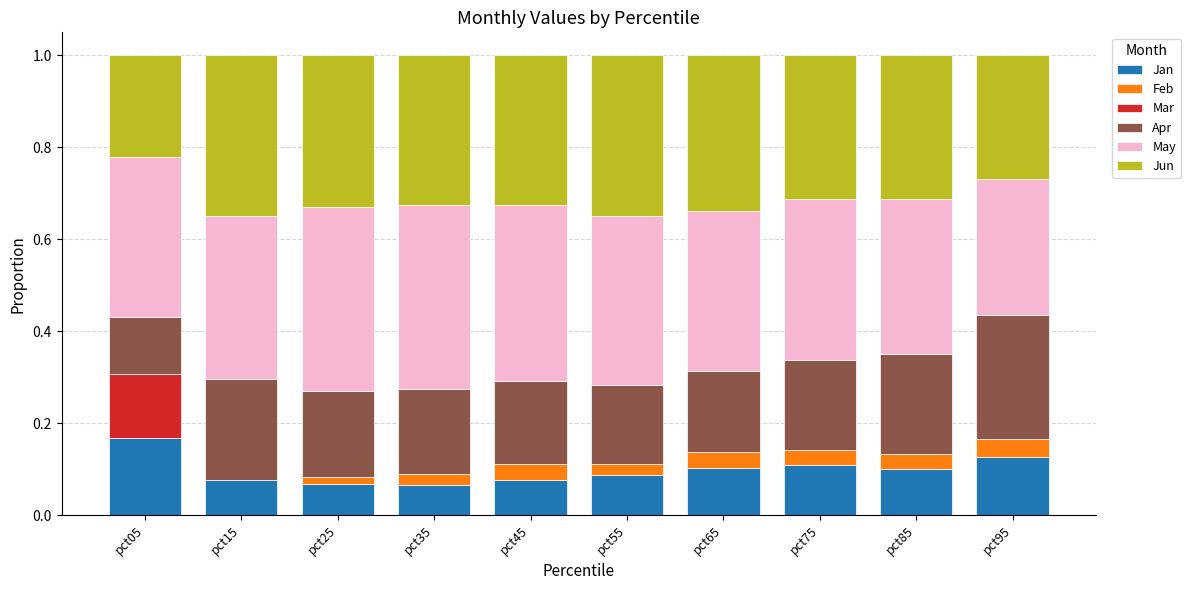

Which category has the highest value in the Jan series?

pct05